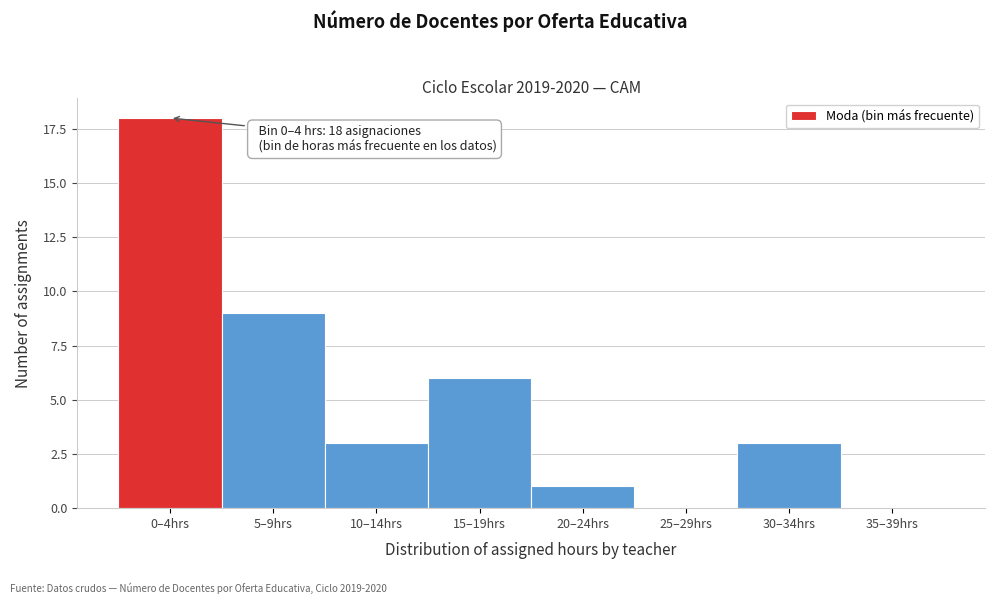

Reading right to left, extract all data points from this chart.

35–39hrs=0	30–34hrs=3	25–29hrs=0	20–24hrs=1	15–19hrs=6	10–14hrs=3	5–9hrs=9	0–4hrs=18